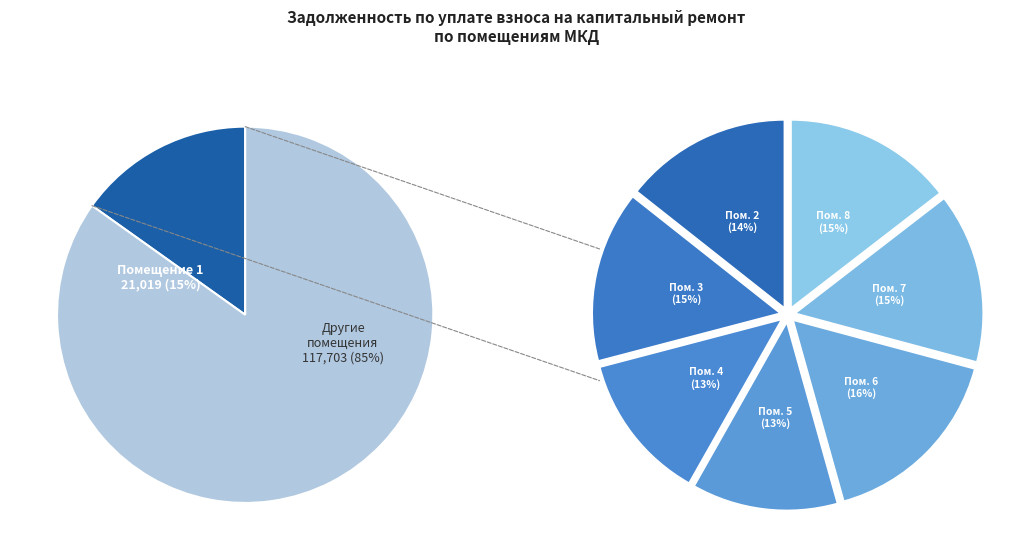

Combined, do 1 and 3 account for over 50%?

No